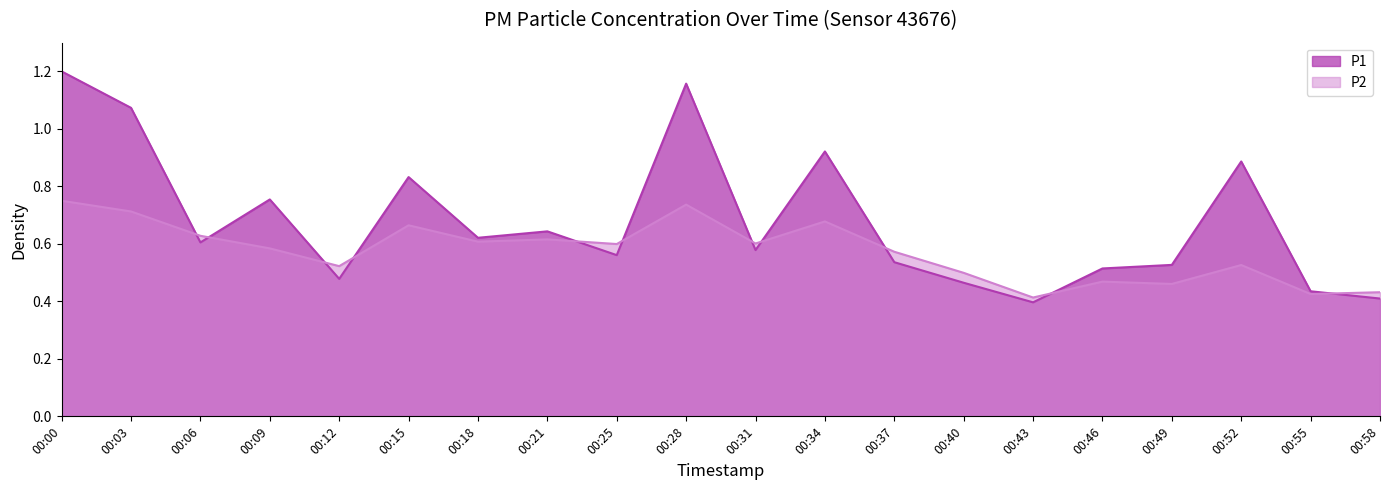

List the series in order of their overall mean, highest first.

P1, P2